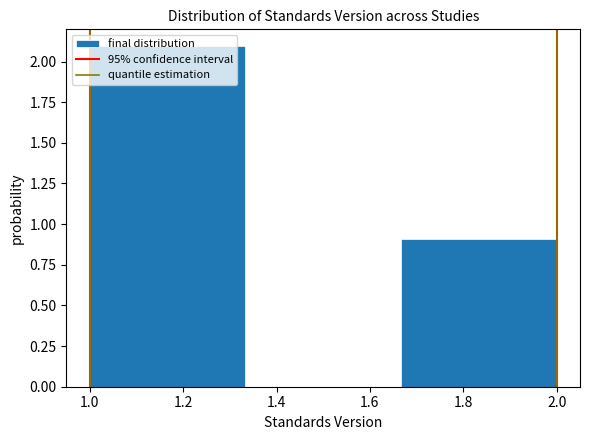

What is the height of the bar covering 1.00 to 1.34 on the x-axis? Neither the bar edges nor the heights are printed on the chart, so give them approximately, as read against the axes.

2.1